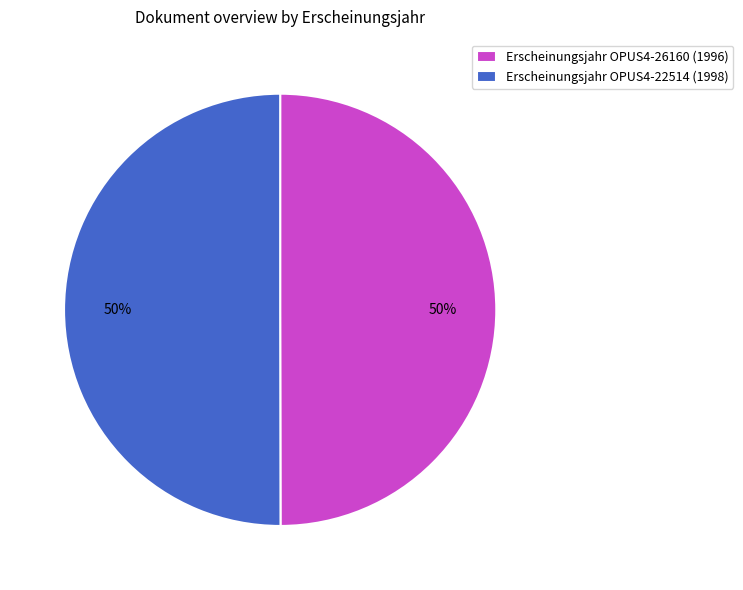

How many slices are in this pie chart?

2